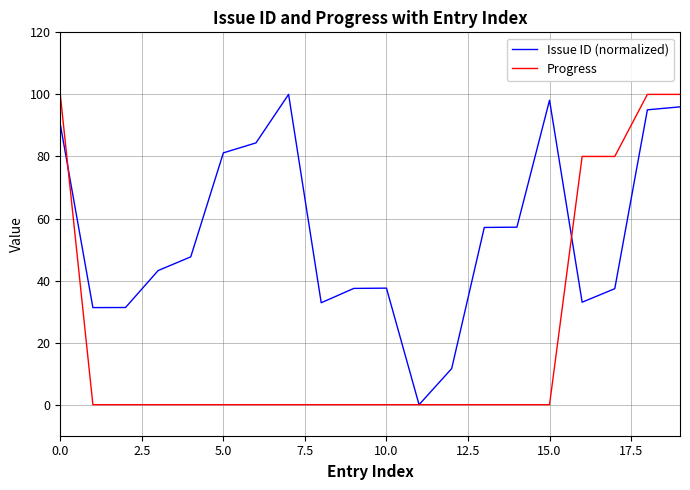

Which series has the largest total across all categories?

Issue ID (normalized)